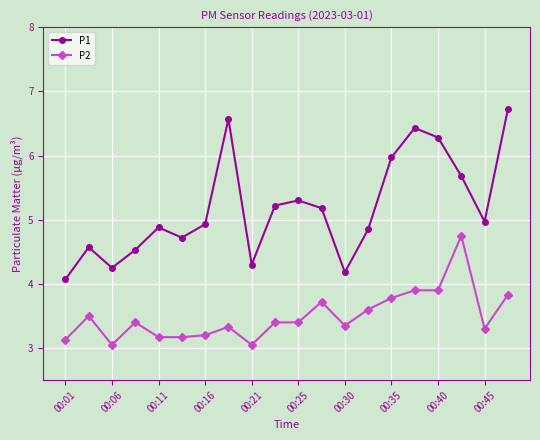

Which series has the widest spread of values?

P1